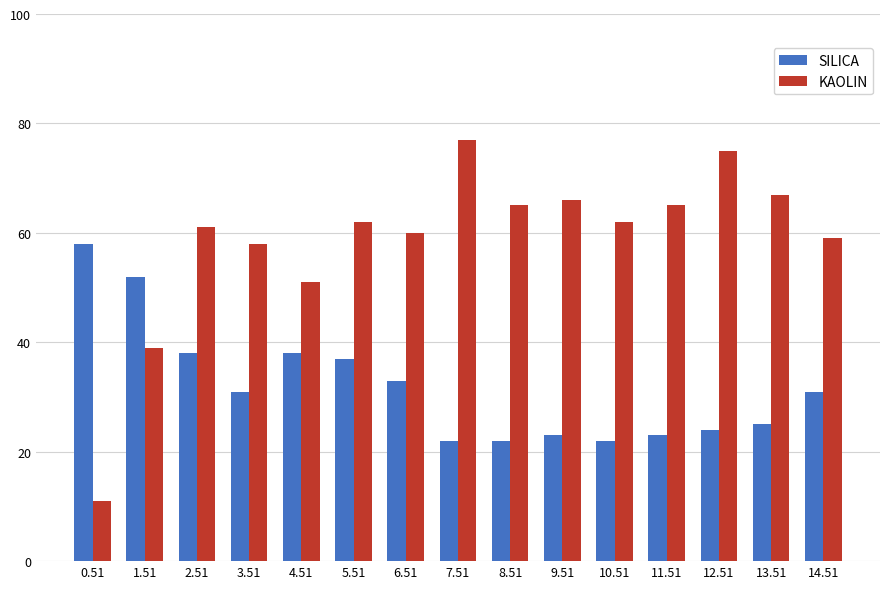

The value of SILICA at 11.51 is 23. True or false?

True